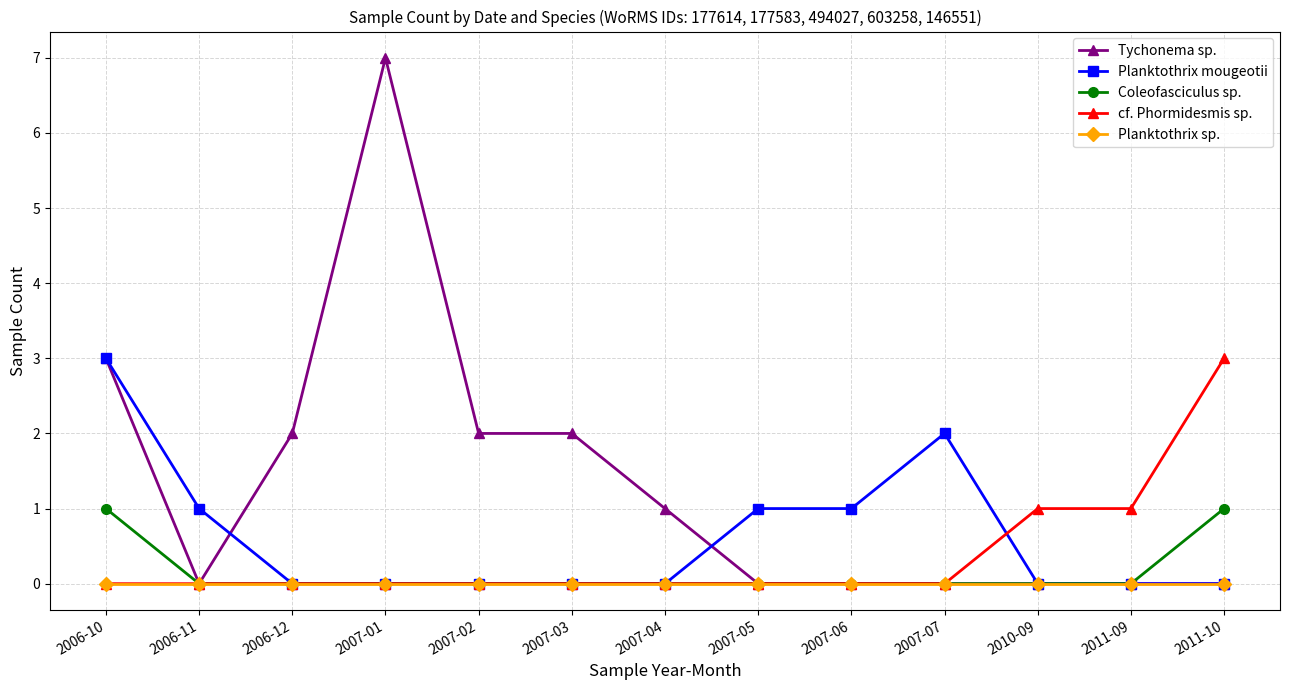

Which label corresponds to the largest value in the chart?

2007-01